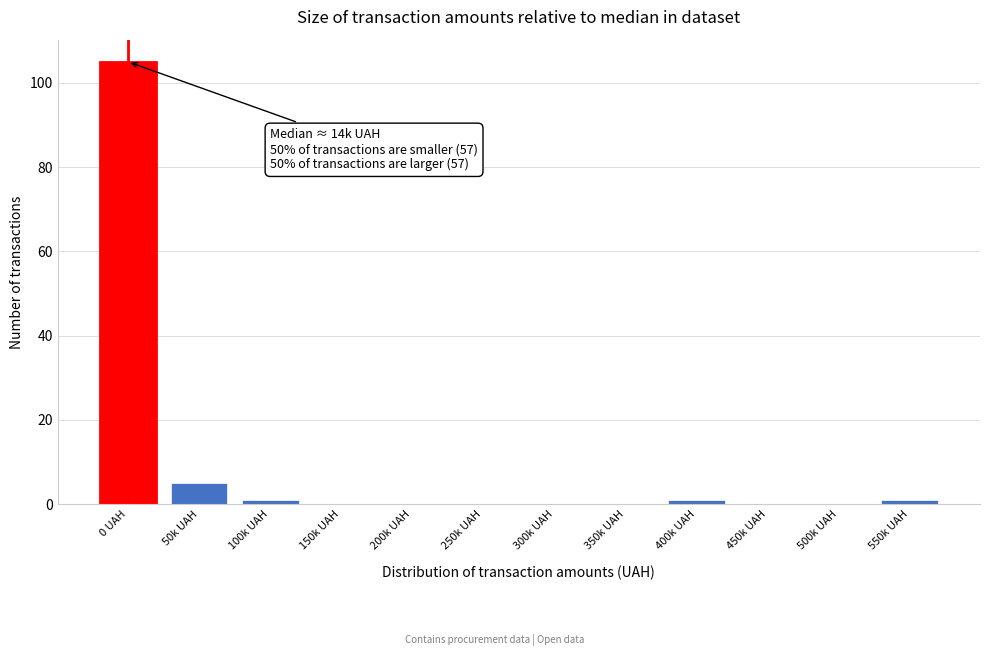

Reading left to right, extract all data points from this chart.

0 UAH=105	50k UAH=5	100k UAH=1	150k UAH=0	200k UAH=0	250k UAH=0	300k UAH=0	350k UAH=0	400k UAH=1	450k UAH=0	500k UAH=0	550k UAH=1